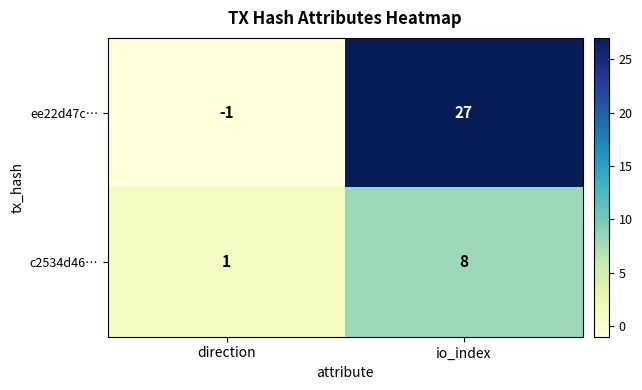

What is the sum of the c2534d46… values at direction and io_index?

9